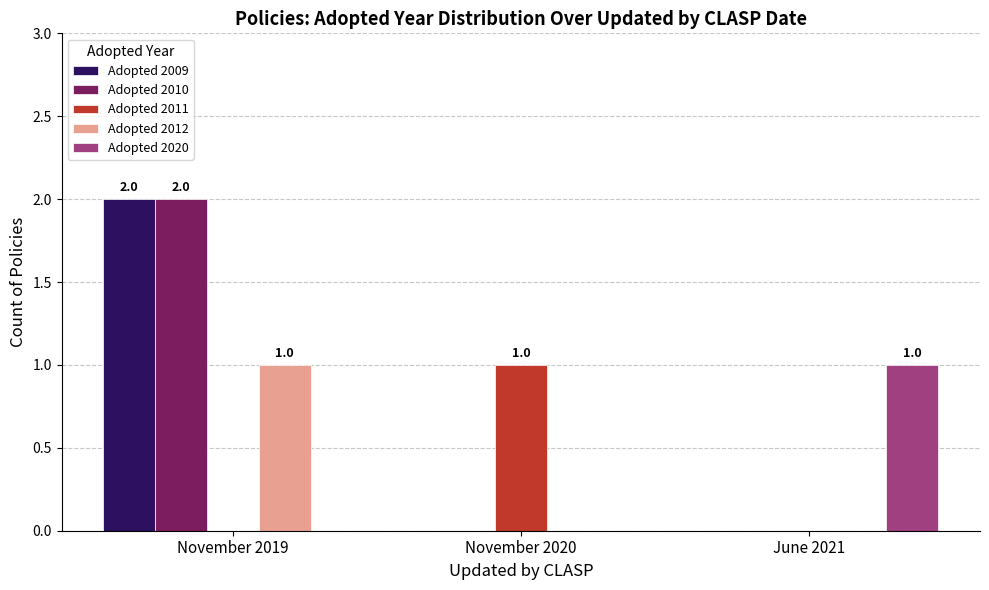

What is the spread (max minus min) of values at November 2020?

1